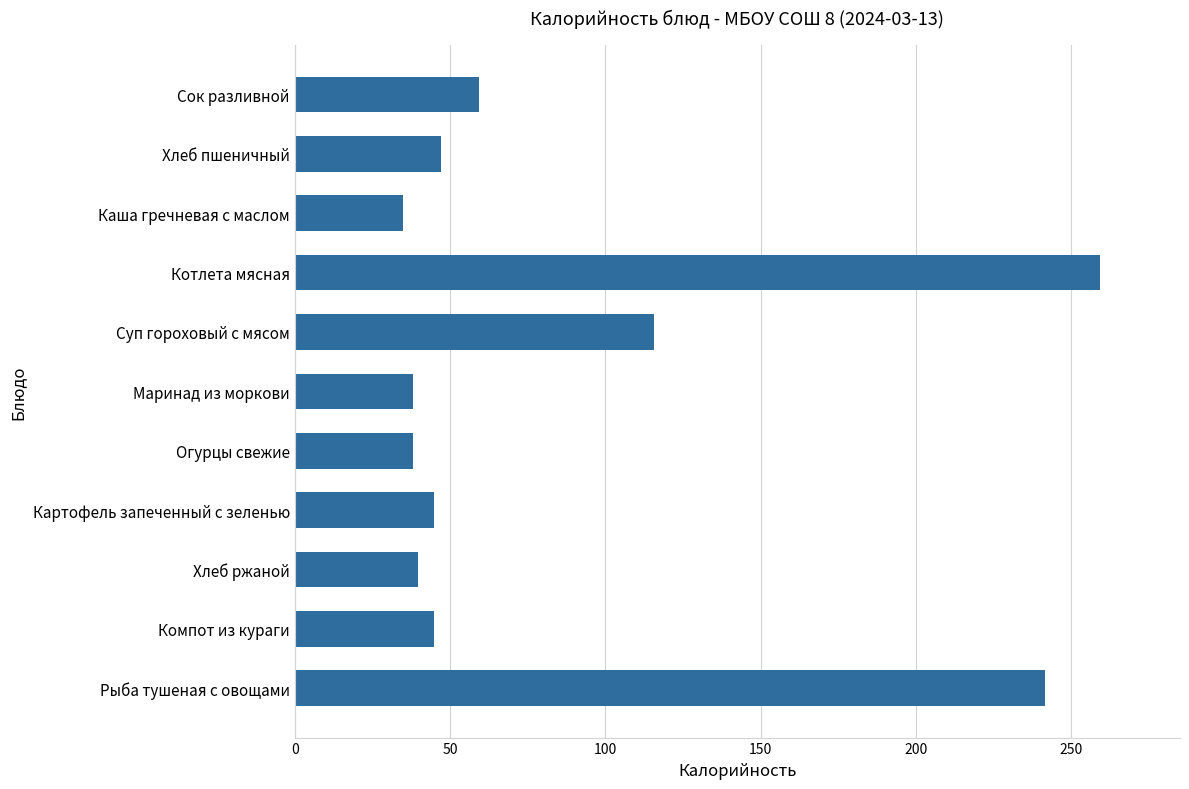

What is the difference between the maximum and minimum values?

224.1